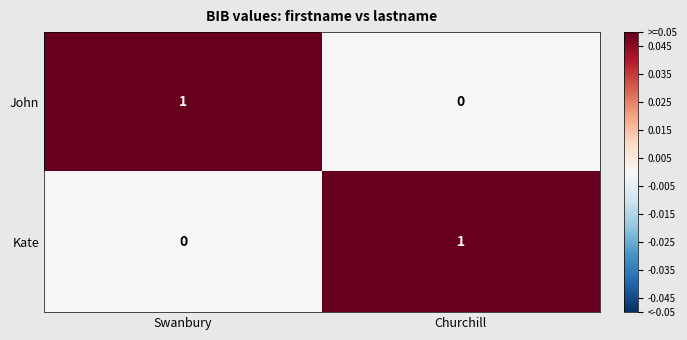

At which label is Kate closest to 0?

Swanbury